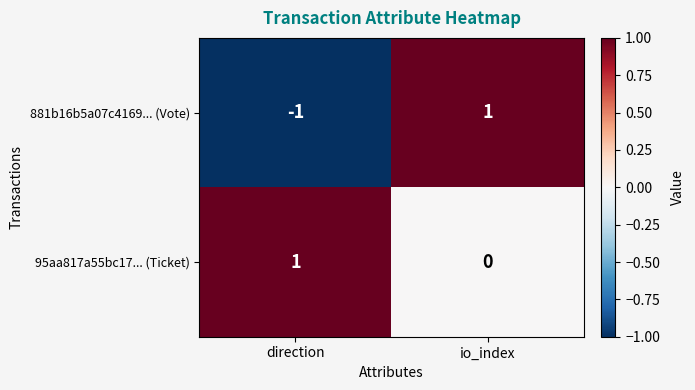

Which series changed the most between direction and io_index?

881b16b5a07c4169... (Vote)